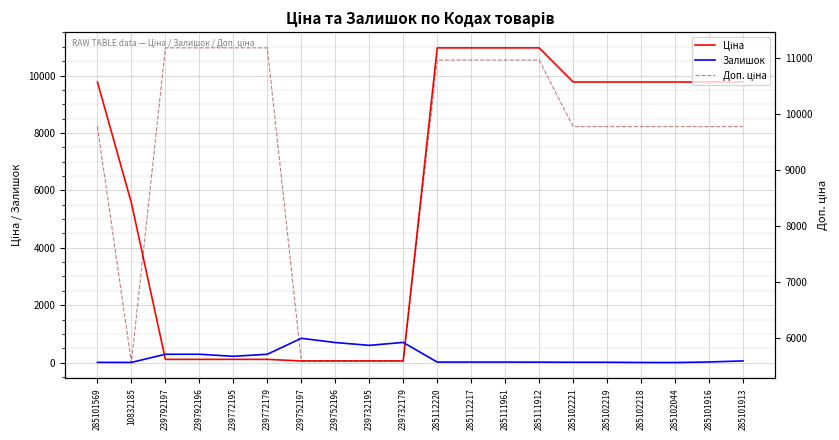

The value of Залишок at 285111961 is 9.4. True or false?

False